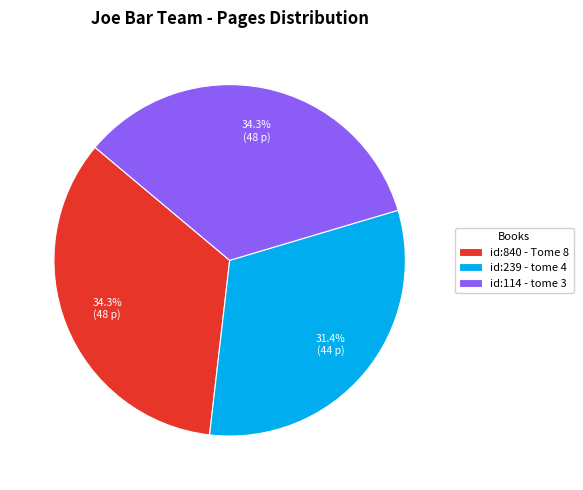

Combined, do id:840 - Tome 8 and id:114 - tome 3 account for over 50%?

Yes